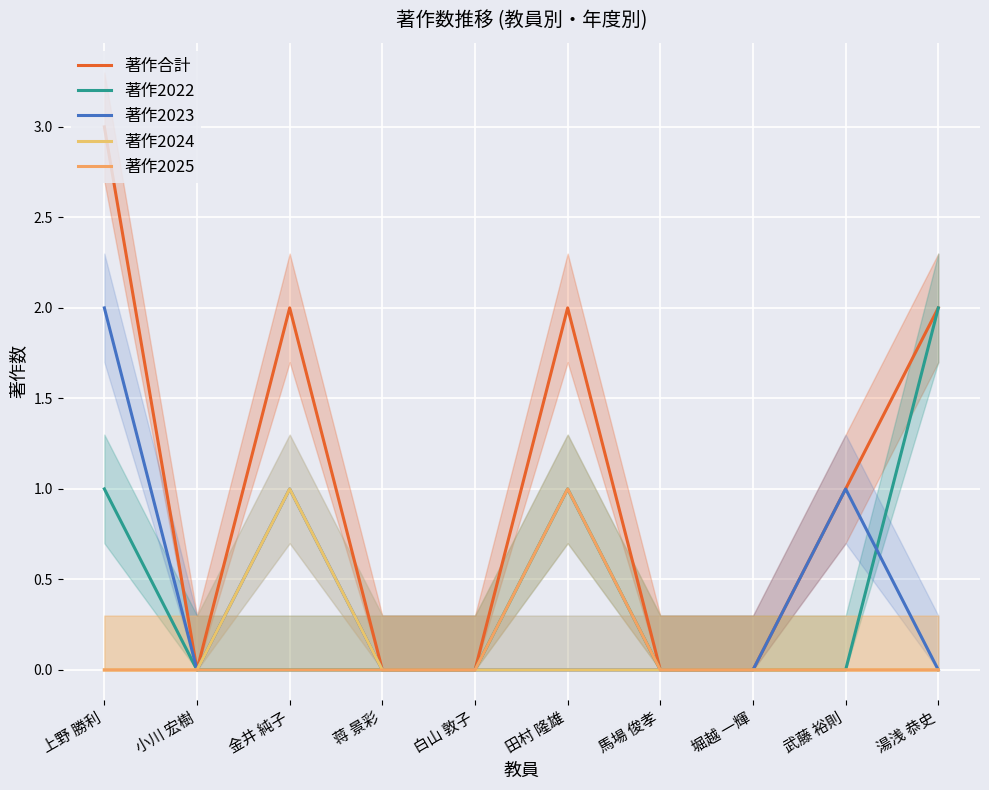

True or false: 著作2022 has more than 2 interior local peaks.

False